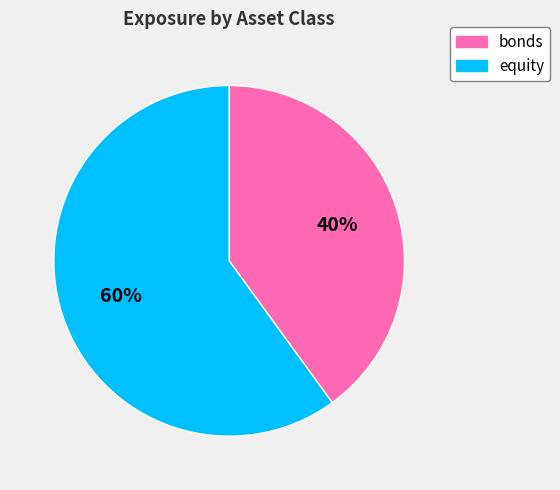

How many slices are in this pie chart?

2